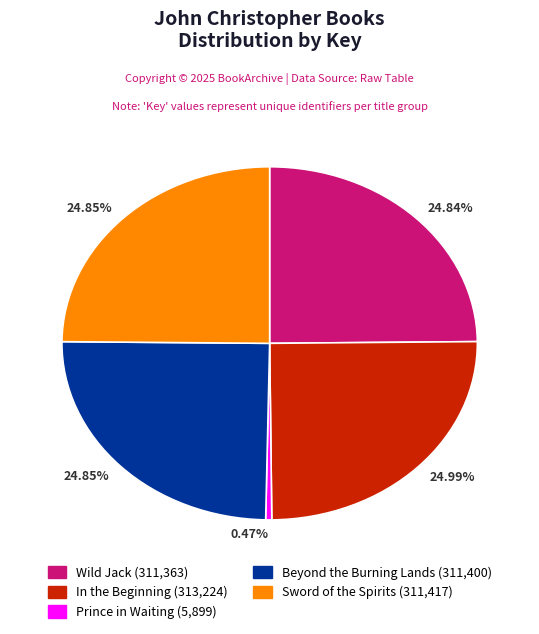

Does any single category account for the majority?

No